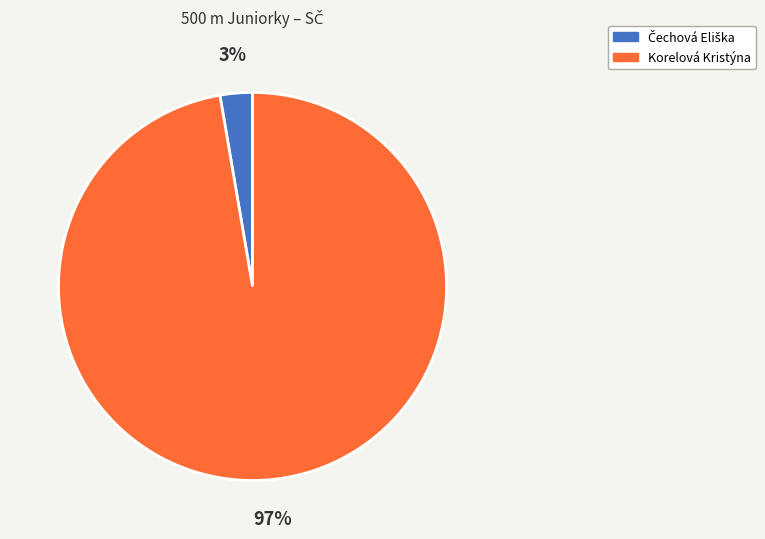

To the nearest percent, what percentage of the pie is Korelová Kristýna?

97%